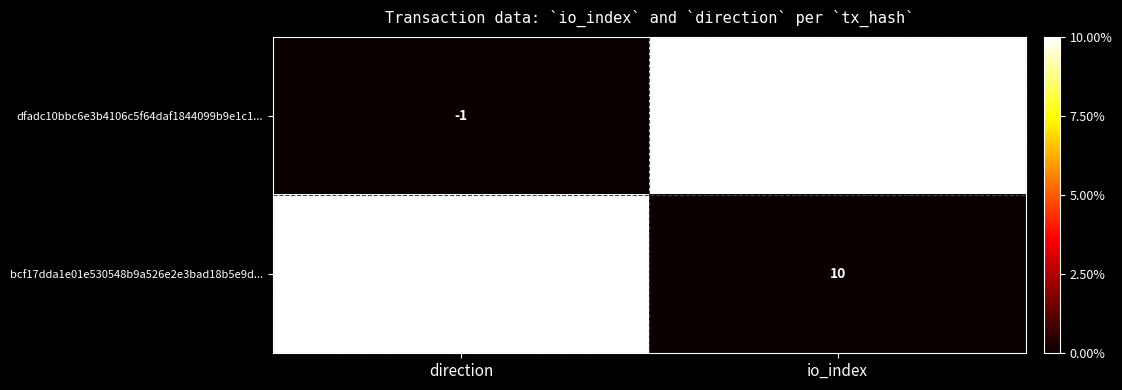

How many categories are shown in the chart?

2